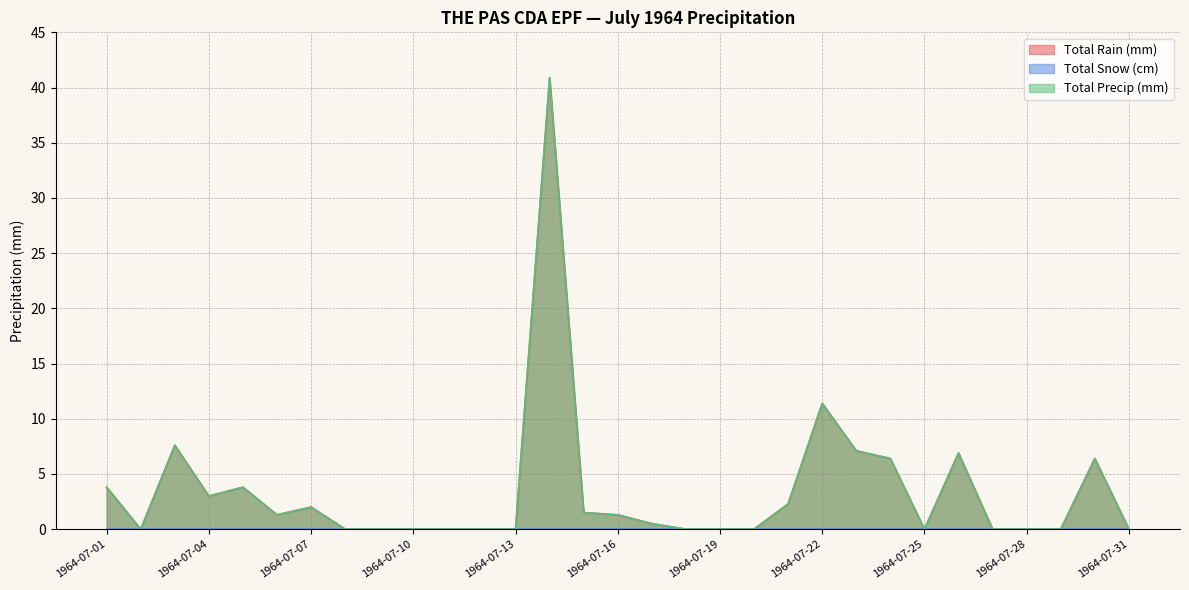

At which category does the chart reach its minimum across all series?

1964-07-02